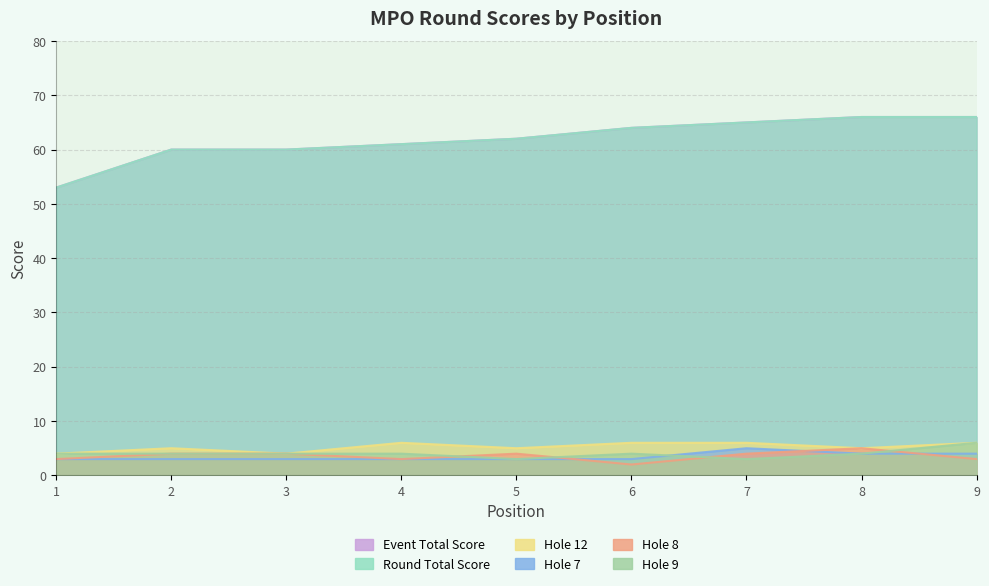

At which category does hole_8 reach its first local peak?

5